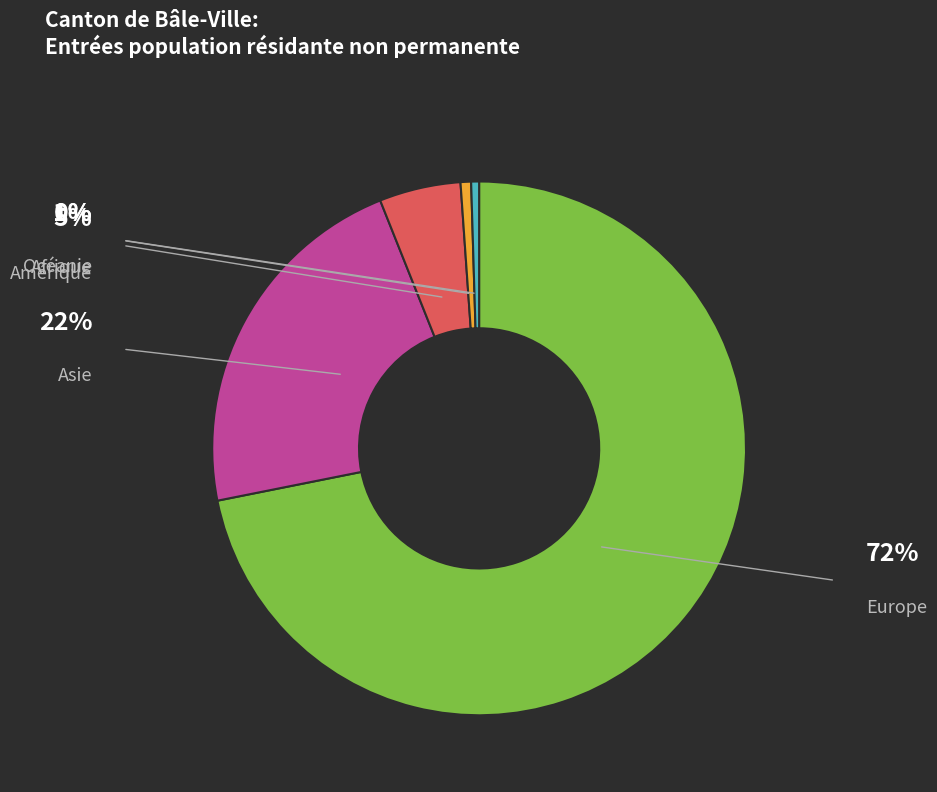

How many slices are in this pie chart?

5